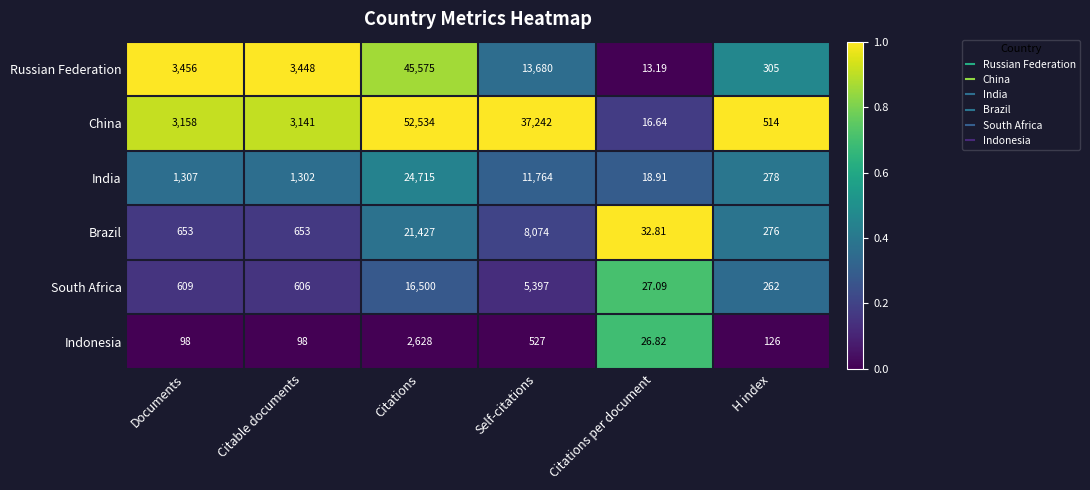

At Documents, list the series in order from largest to smallest.

Russian Federation, China, India, Brazil, South Africa, Indonesia